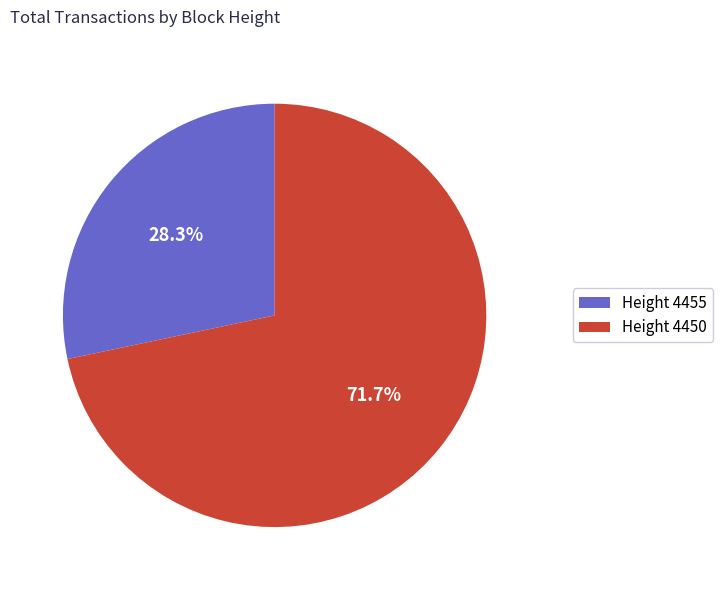

Between Height 4450 and Height 4455, which is larger?

Height 4450